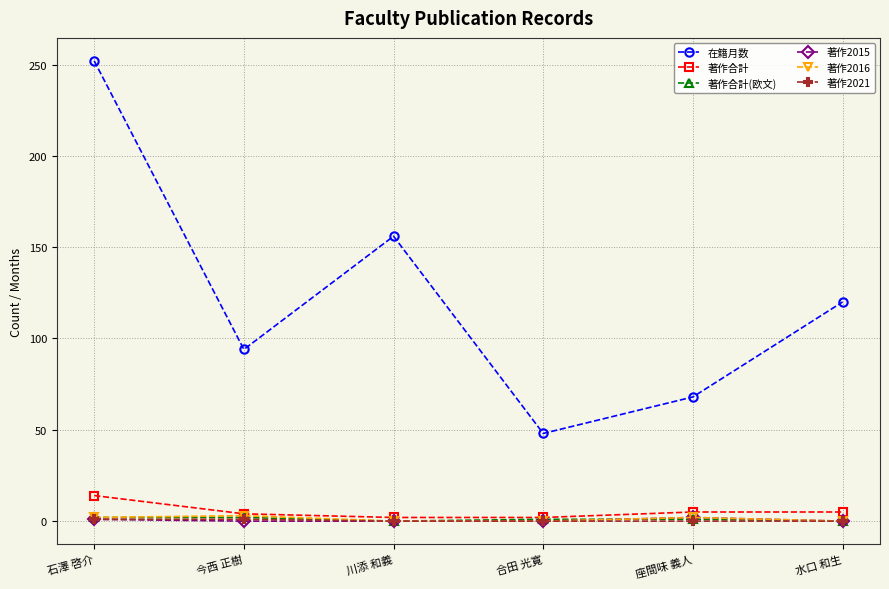

True or false: 著作2016 and 在籍月数 intersect in this chart.

False